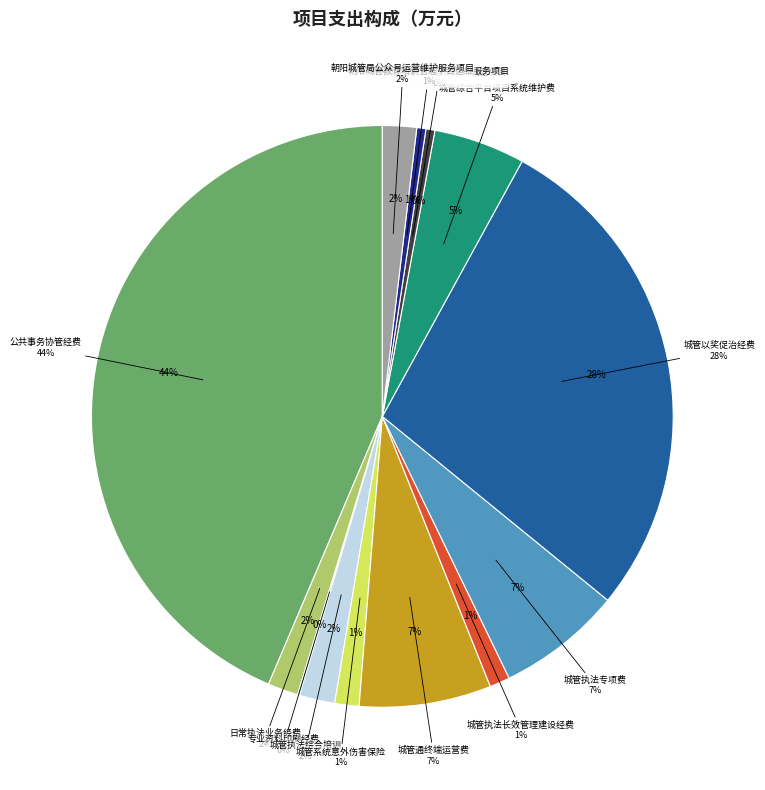

To the nearest percent, what is the average slice percentage?

8%